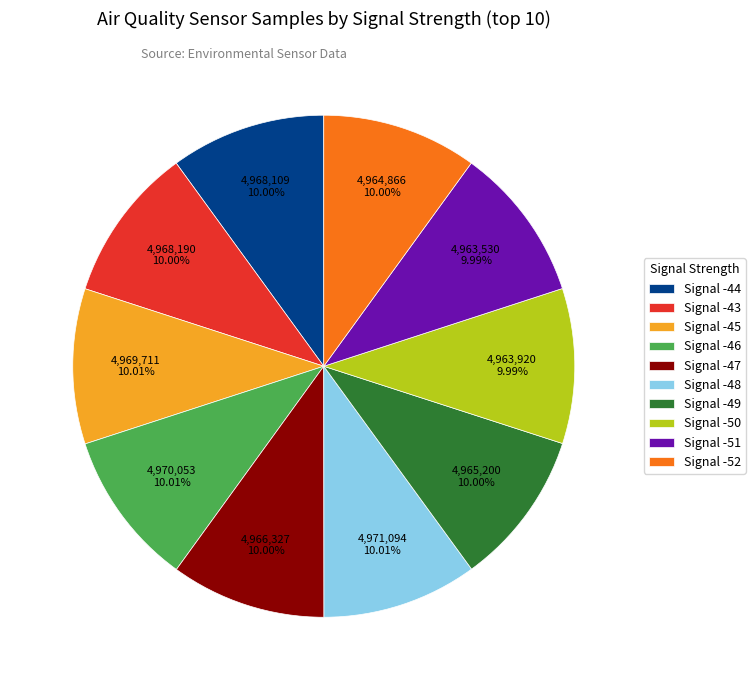

Approximately how many times larger is the value at Signal -50 compared to Signal -48?

1.0